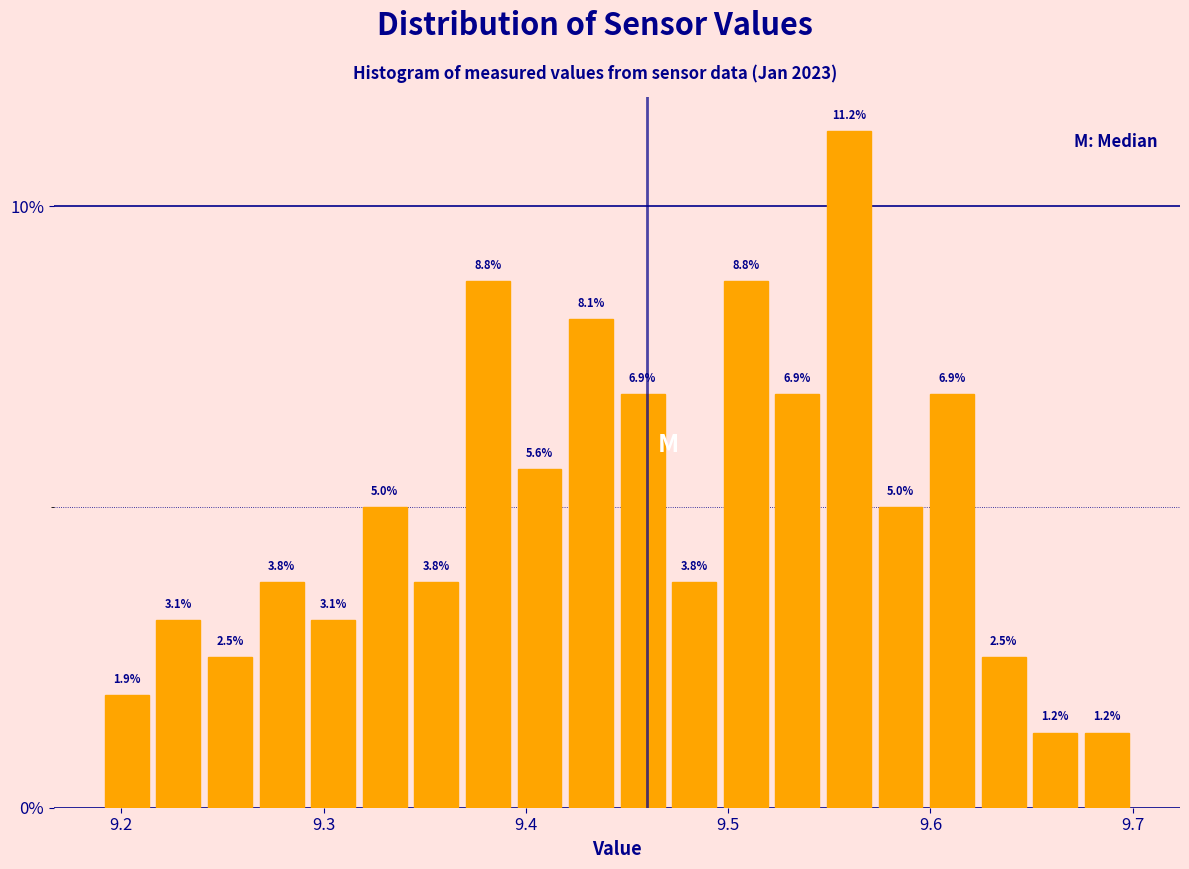

Around what value on the x-axis is the tallest bar? Give the approximate position of its centre, as read against the axis.

9.56